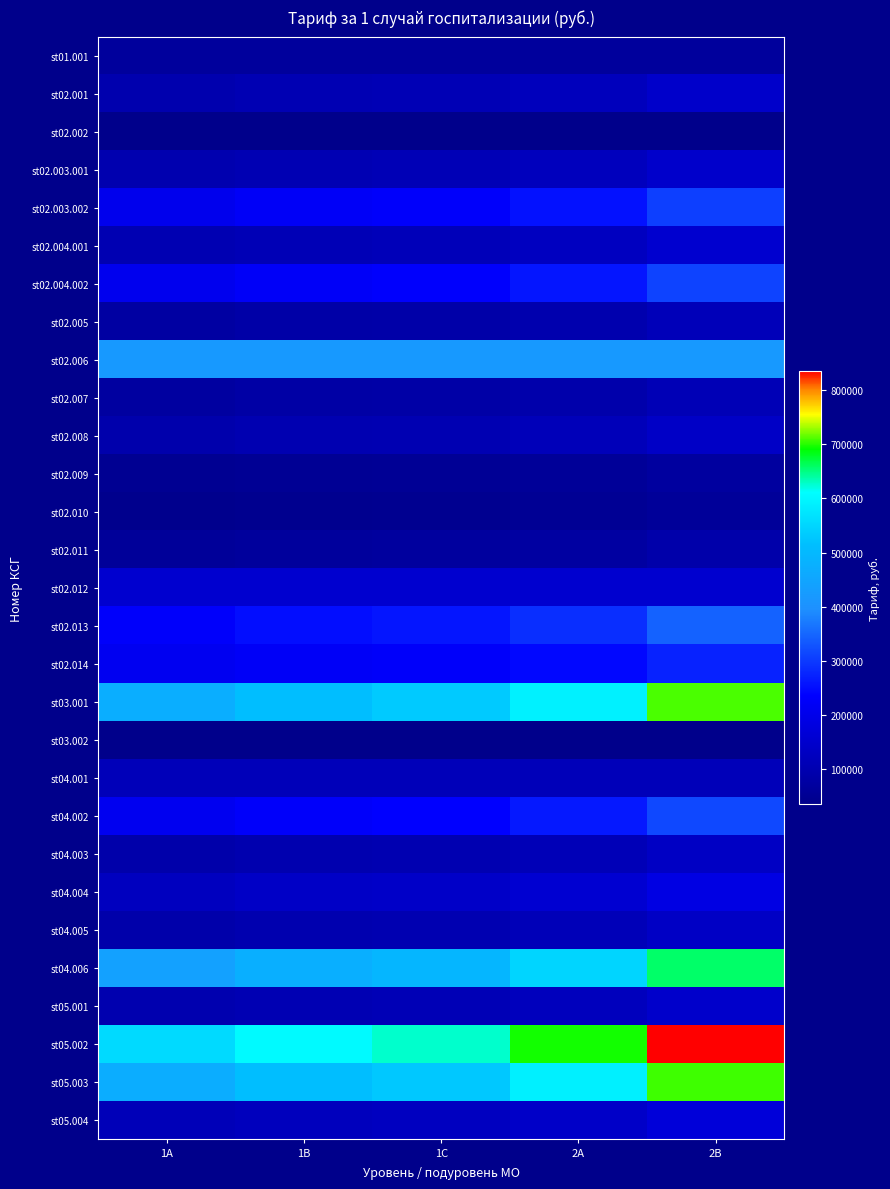

Which series has the largest range (max minus min)?

st05.002